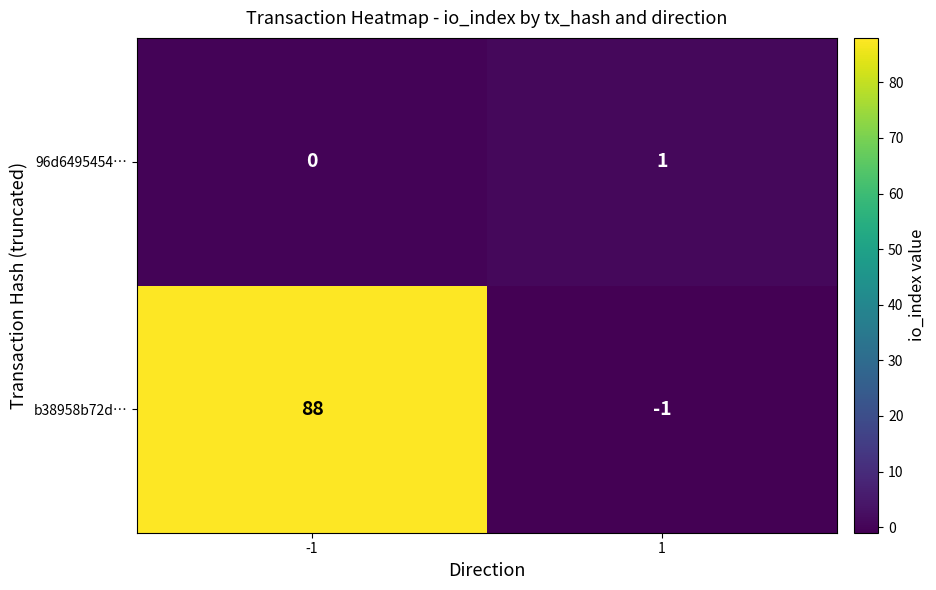

At which category is the sum across all series the highest?

-1